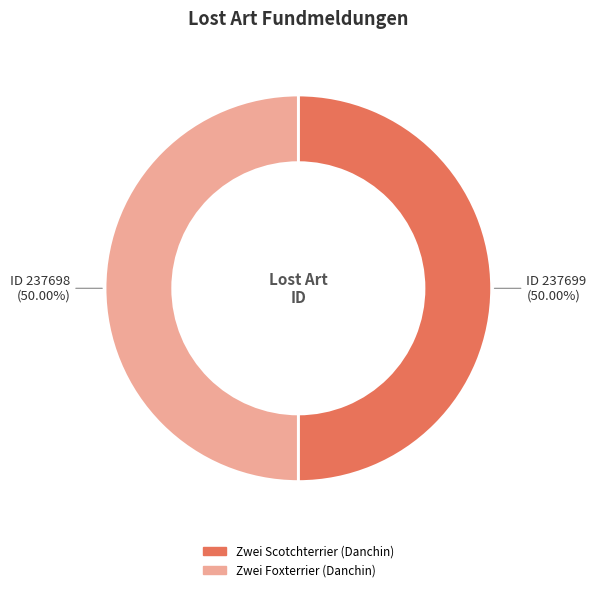

What is the ratio of the value at Zwei Scotchterrier (Danchin) to the value at Zwei Foxterrier (Danchin)?

1.0